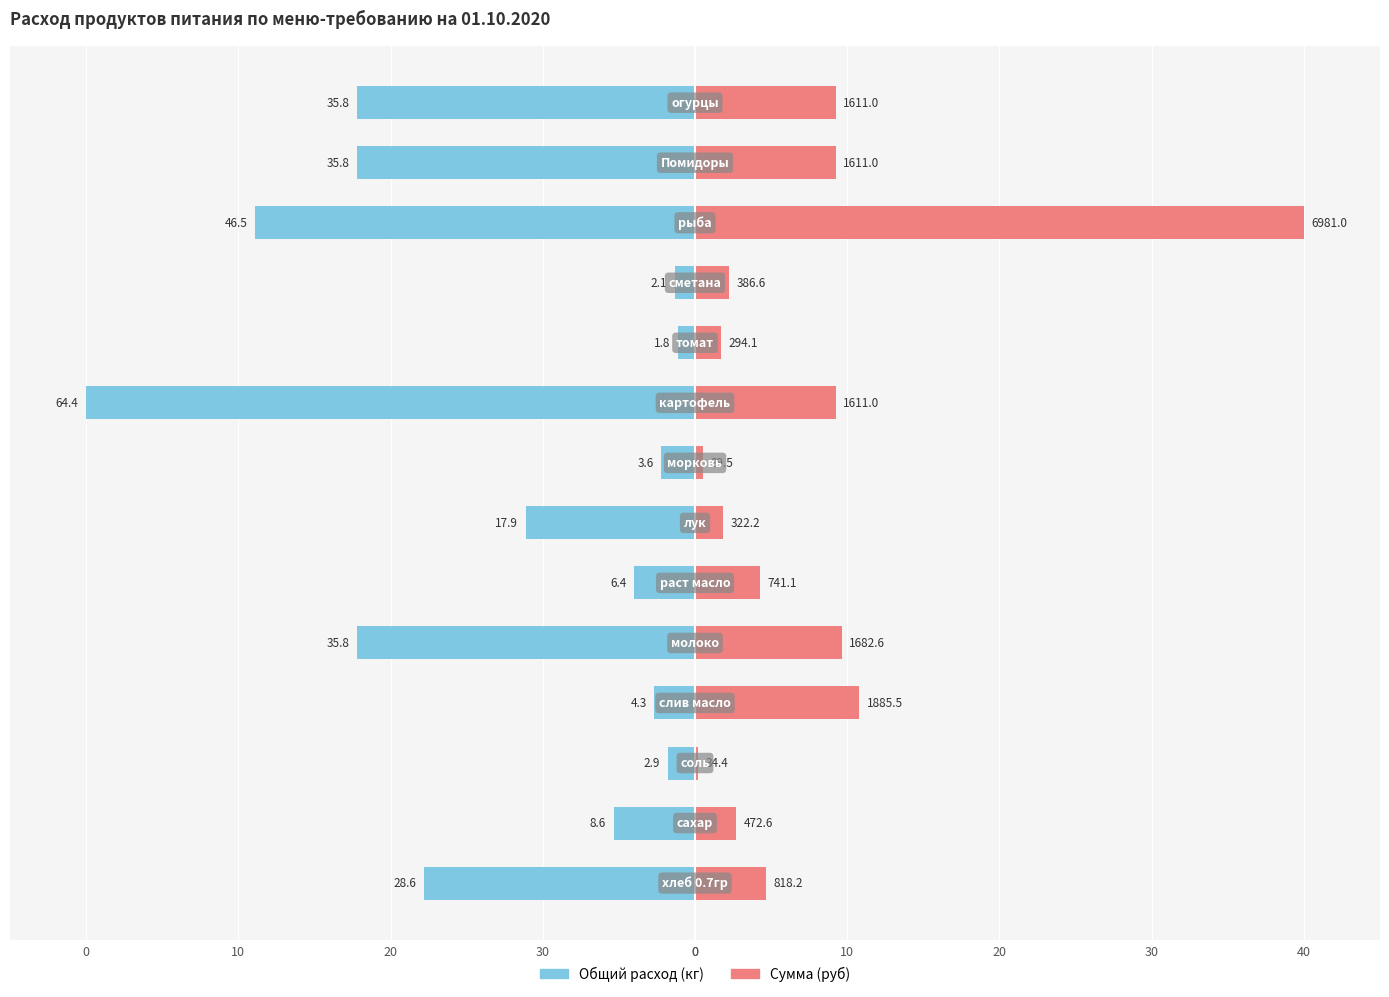

What is the difference between the highest and lowest values at 10?

13.5